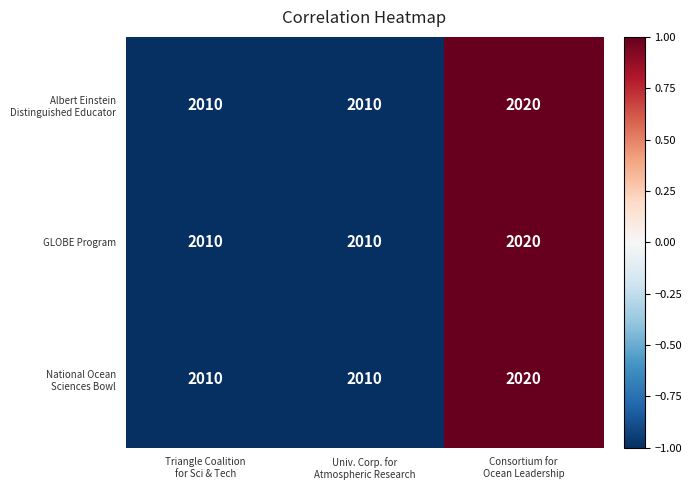

What is the average value of the GLOBE Program series?

2013